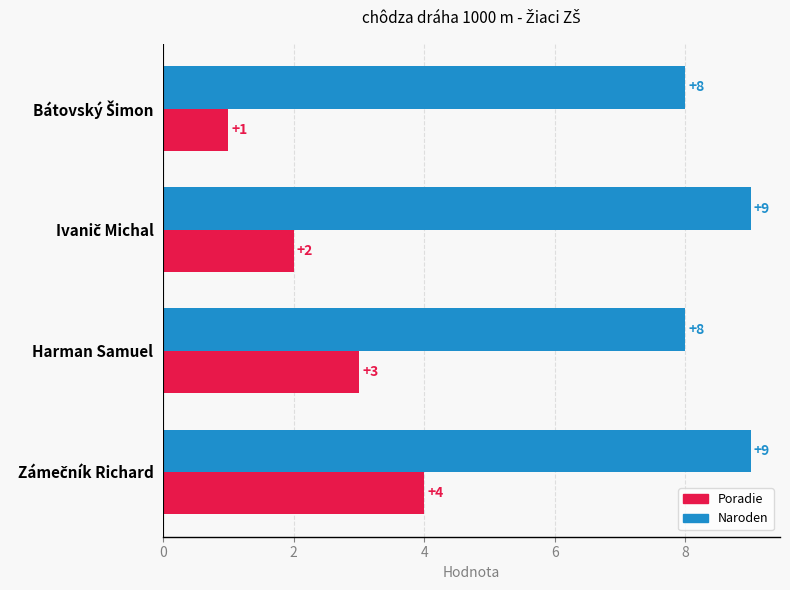

What is the sum of all Poradie values?

10